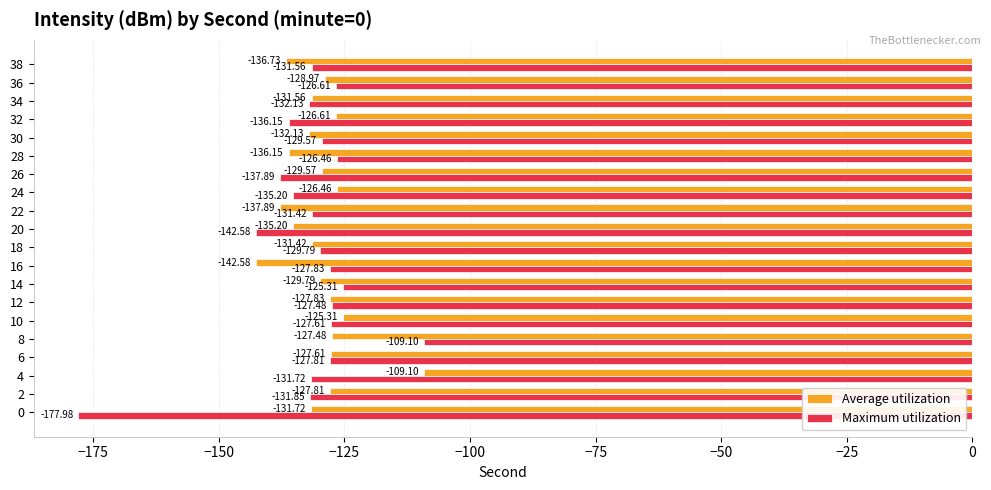

What is the total value across all series at 30?

-261.7